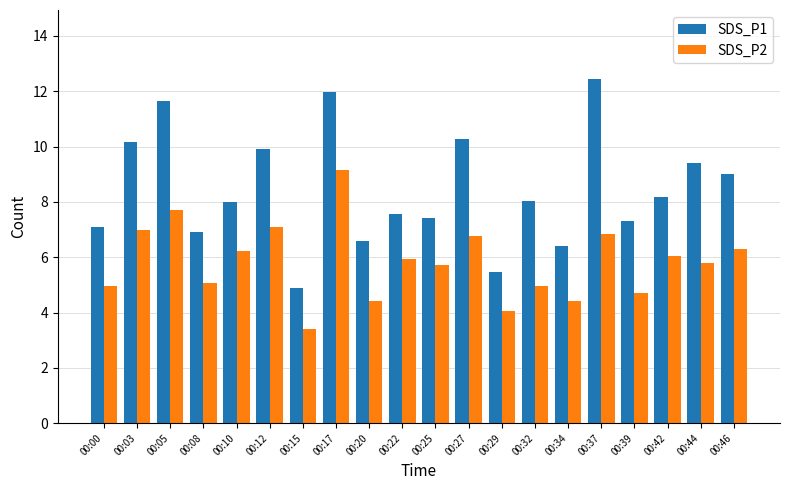

Which category has the lowest value in the SDS_P1 series?

00:15